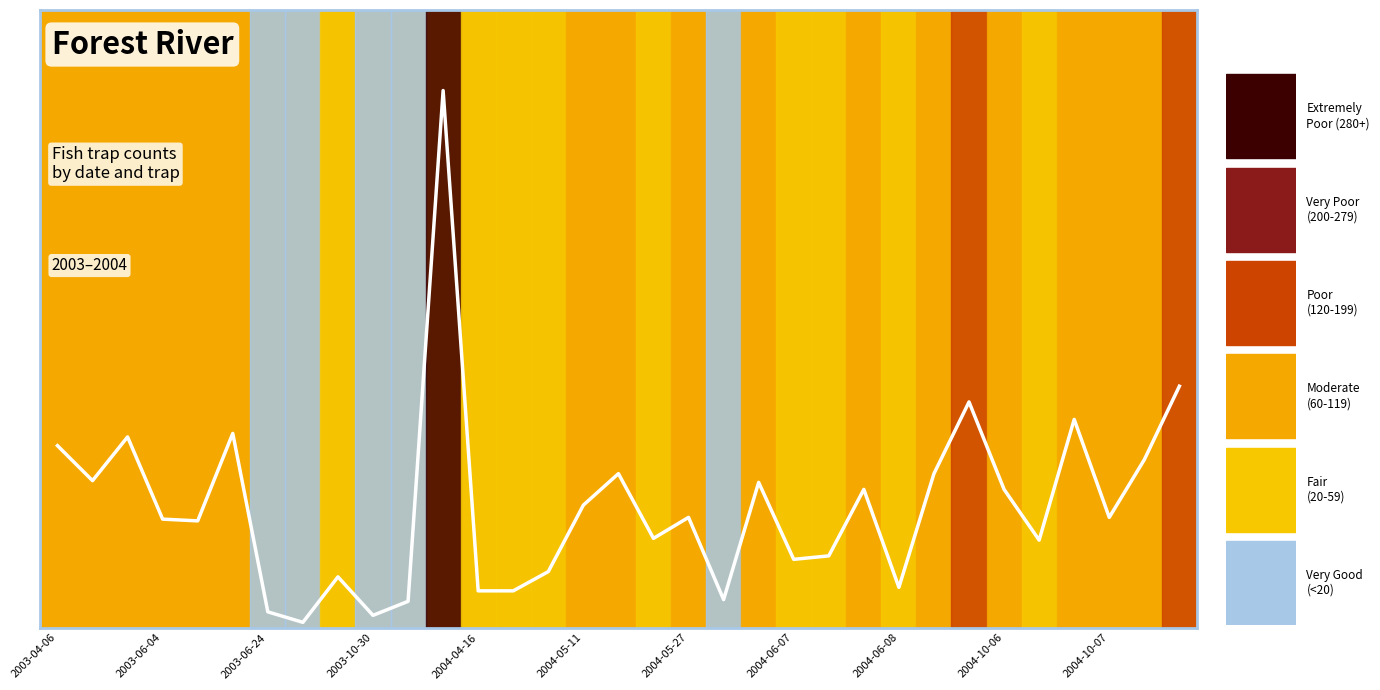

Between 27 and 14, which is larger?

27